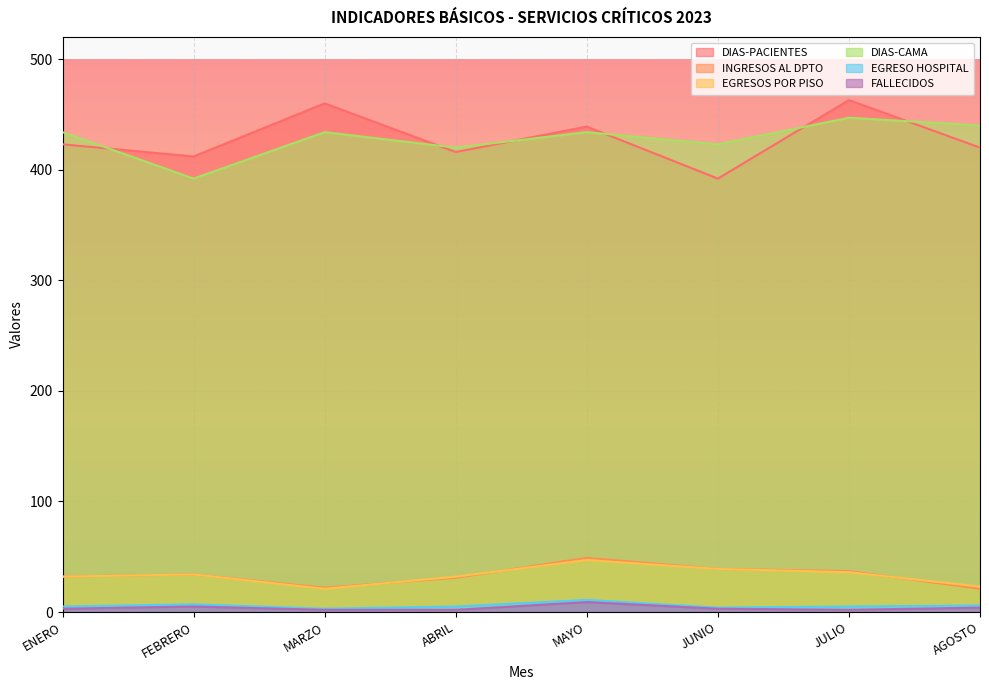

Does the chart display data point markers on the line(s)?

No